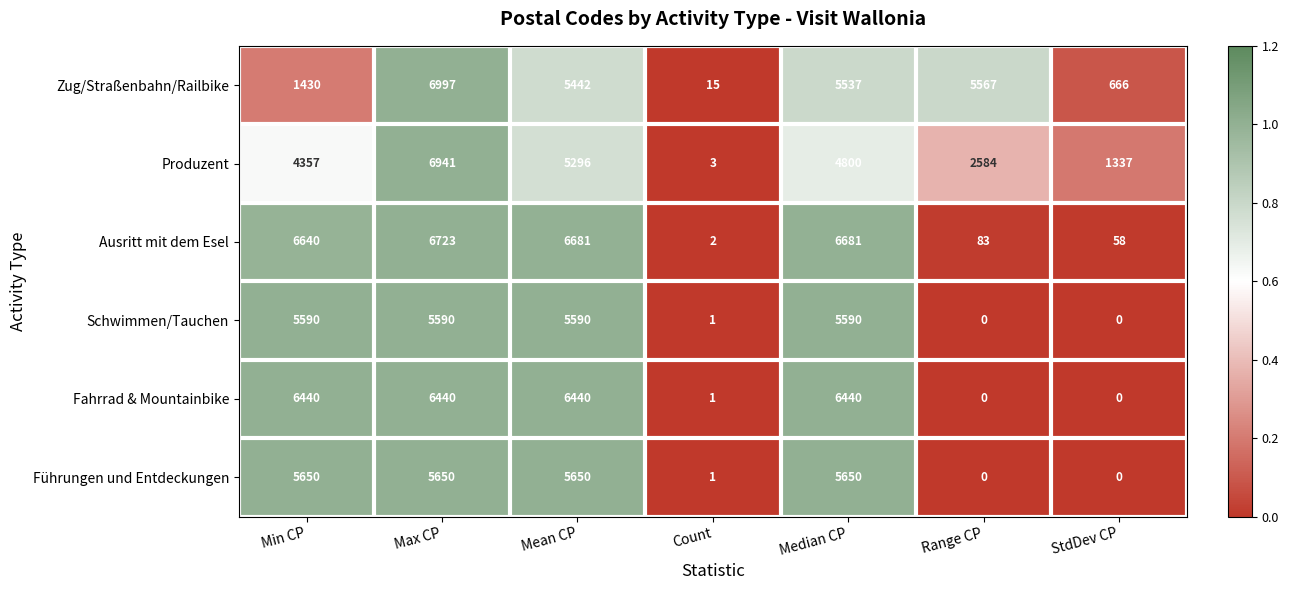

At which category is the sum across all series the highest?

Max CP